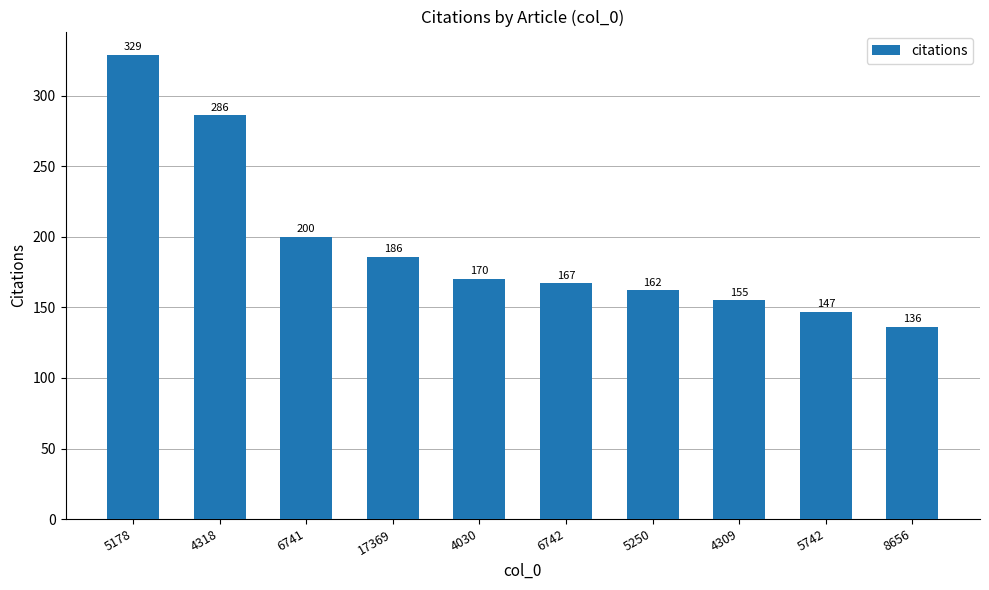

Rank the categories by value from highest to lowest.

5178, 4318, 6741, 17369, 4030, 6742, 5250, 4309, 5742, 8656